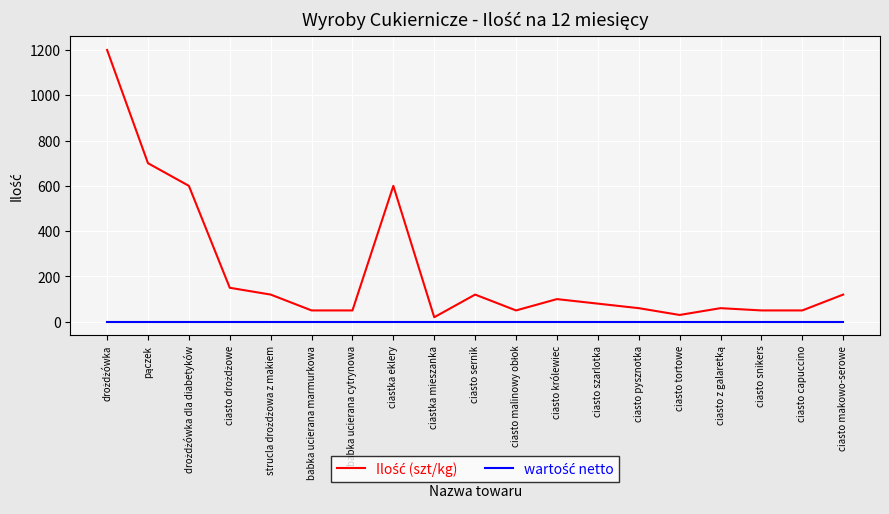

What is the maximum value shown in the chart?

1200